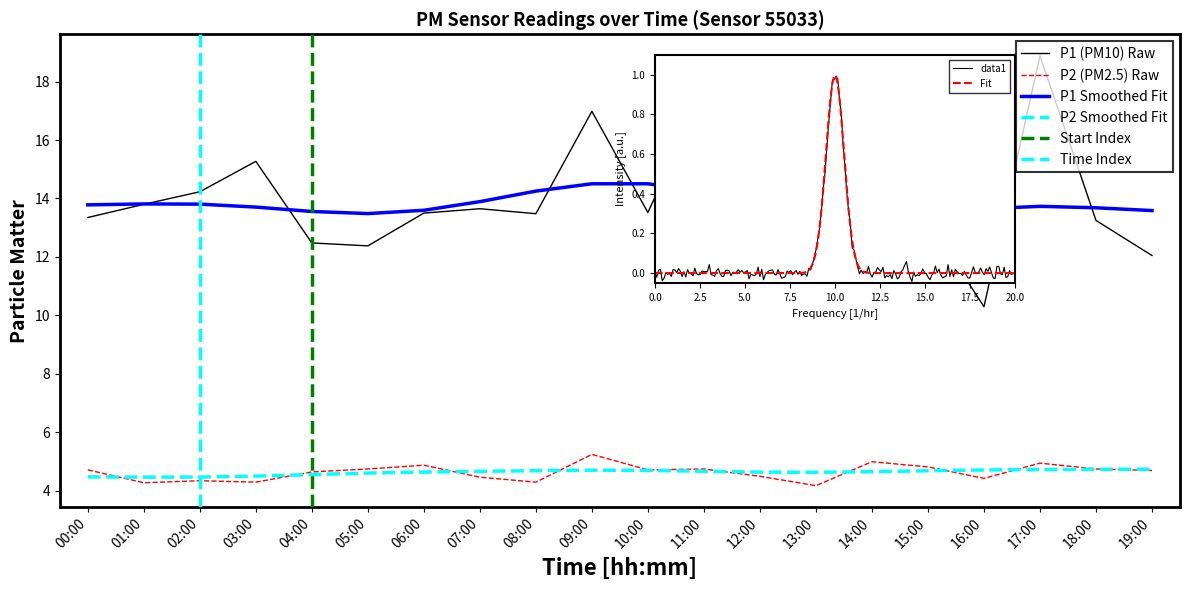

What is the smallest value displayed?

4.2